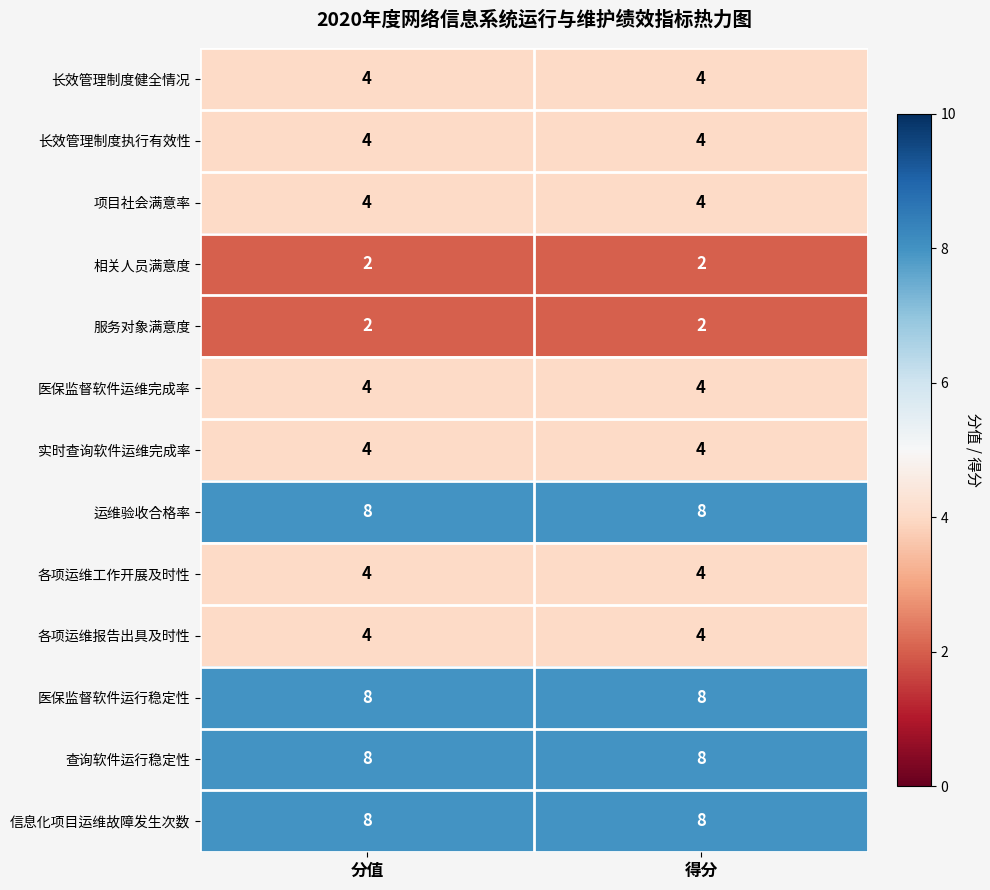

What value does the 医保监督软件运行稳定性 series have at 得分?

8